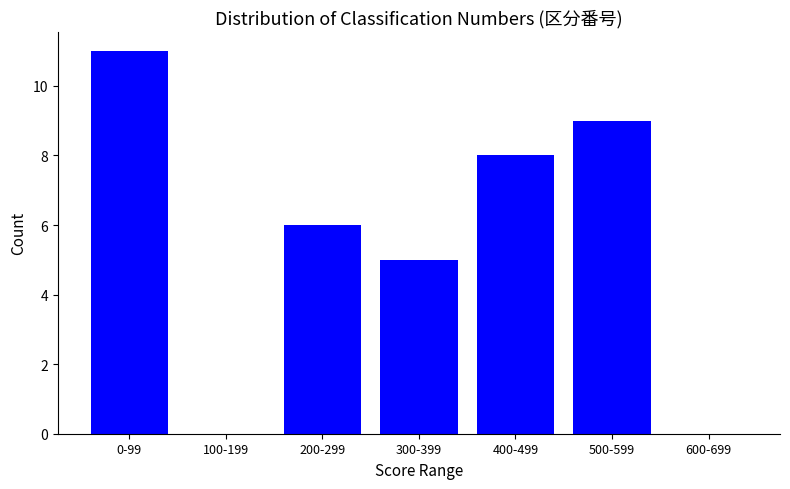

Reading left to right, transcribe all the data shown in this chart.

0-99=11	100-199=0	200-299=6	300-399=5	400-499=8	500-599=9	600-699=0